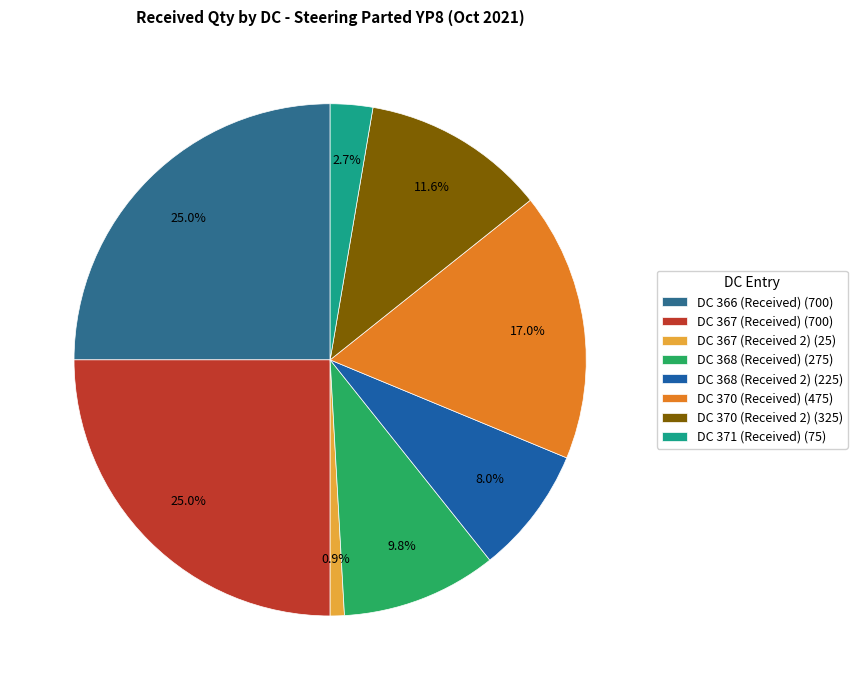

True or false: DC 366 (Received) accounts for 25% of the total.

True